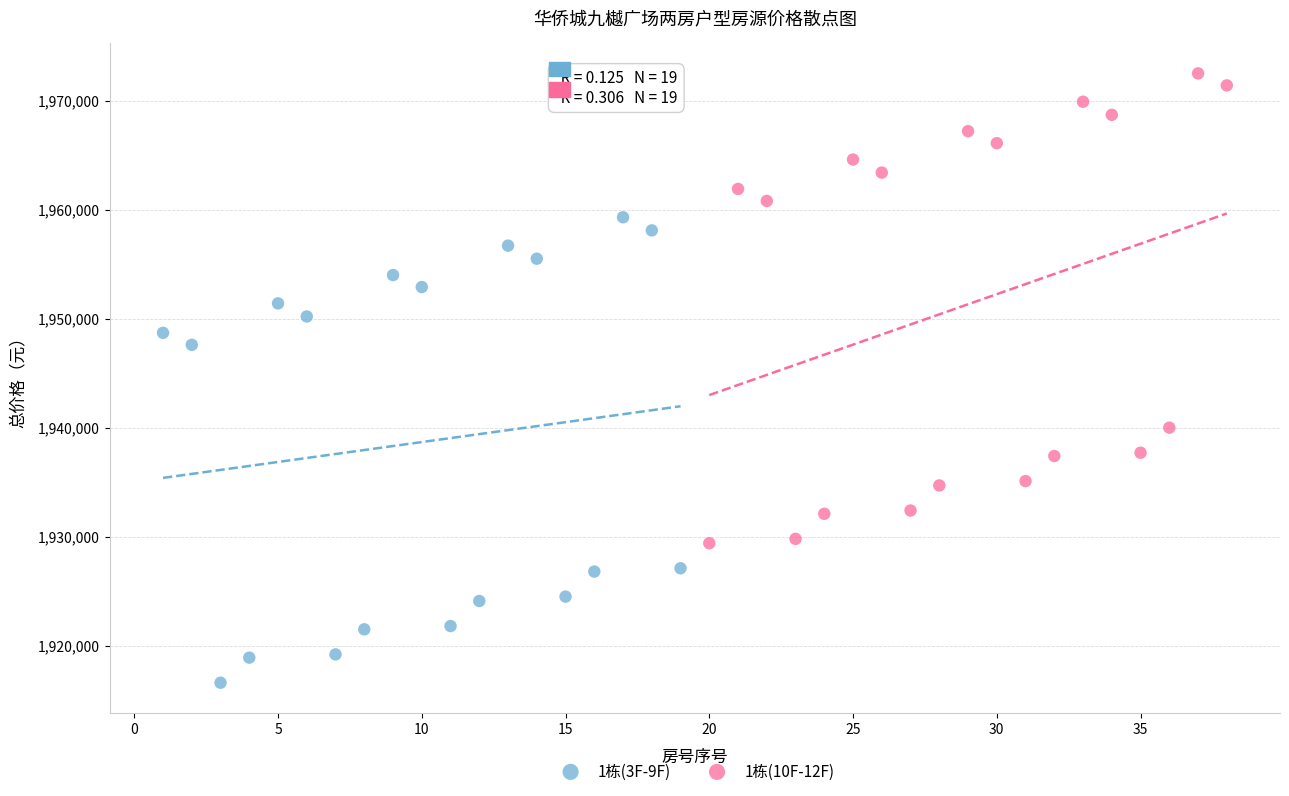

Which series contains the lowest Y value?

1栋(3F-9F)